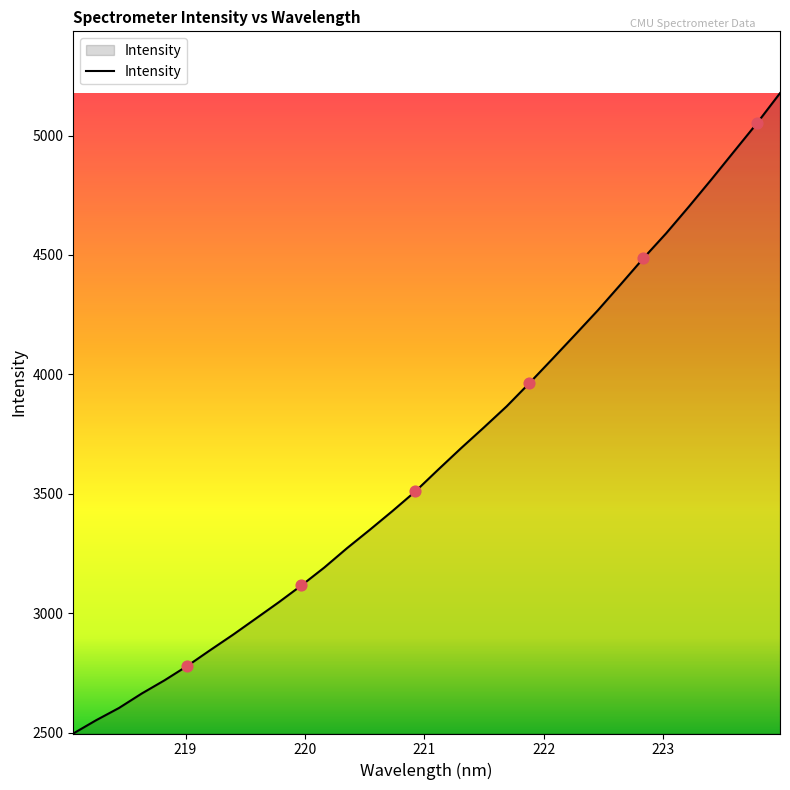

What is the difference between the maximum and minimum values?

2681.7